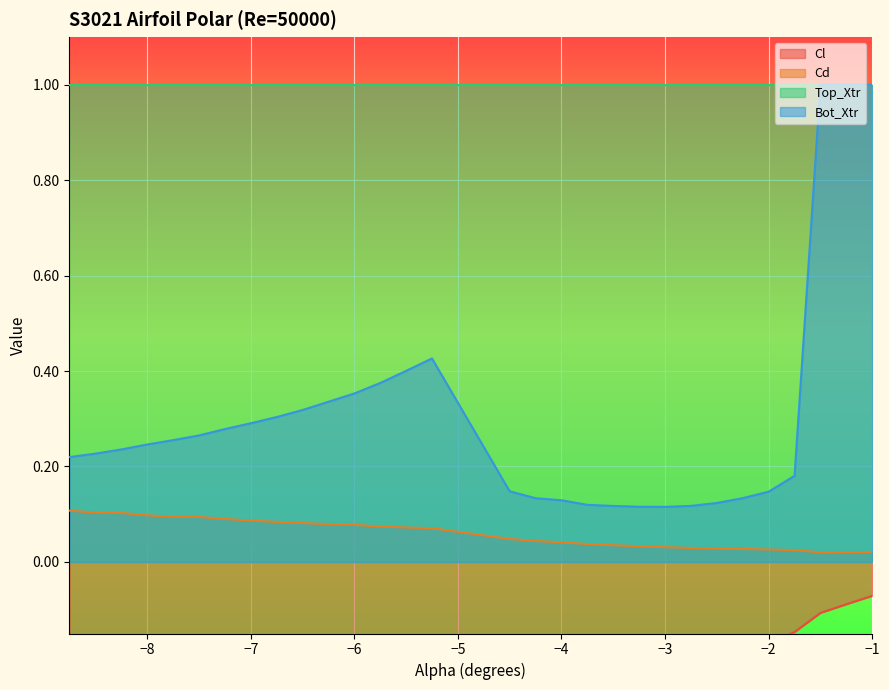

Reading right to left, extract all data points from this chart.

Cl: -1.0=-0.1	-1.25=-0.1	-1.5=-0.1	-1.75=-0.1	-2.0=-0.2	-2.25=-0.2	-2.5=-0.2	-2.75=-0.2	-3.0=-0.3	-3.25=-0.3	-3.5=-0.3	-3.75=-0.3	-4.0=-0.3	-4.25=-0.4	-4.5=-0.4	-5.25=-0.4	-5.5=-0.4	-5.75=-0.4	-6.0=-0.4	-6.25=-0.4	-6.5=-0.4	-6.75=-0.4	-7.0=-0.4	-7.25=-0.4	-7.5=-0.4	-7.75=-0.4	-8.0=-0.4	-8.25=-0.4	-8.5=-0.4	-8.75=-0.4
Cd: -1.0=0.0	-1.25=0.0	-1.5=0.0	-1.75=0.0	-2.0=0.0	-2.25=0.0	-2.5=0.0	-2.75=0.0	-3.0=0.0	-3.25=0.0	-3.5=0.0	-3.75=0.0	-4.0=0.0	-4.25=0.0	-4.5=0.0	-5.25=0.1	-5.5=0.1	-5.75=0.1	-6.0=0.1	-6.25=0.1	-6.5=0.1	-6.75=0.1	-7.0=0.1	-7.25=0.1	-7.5=0.1	-7.75=0.1	-8.0=0.1	-8.25=0.1	-8.5=0.1	-8.75=0.1
Bot_Xtr: -1.0=1.0	-1.25=1.0	-1.5=1.0	-1.75=0.2	-2.0=0.1	-2.25=0.1	-2.5=0.1	-2.75=0.1	-3.0=0.1	-3.25=0.1	-3.5=0.1	-3.75=0.1	-4.0=0.1	-4.25=0.1	-4.5=0.1	-5.25=0.4	-5.5=0.4	-5.75=0.4	-6.0=0.4	-6.25=0.3	-6.5=0.3	-6.75=0.3	-7.0=0.3	-7.25=0.3	-7.5=0.3	-7.75=0.3	-8.0=0.2	-8.25=0.2	-8.5=0.2	-8.75=0.2